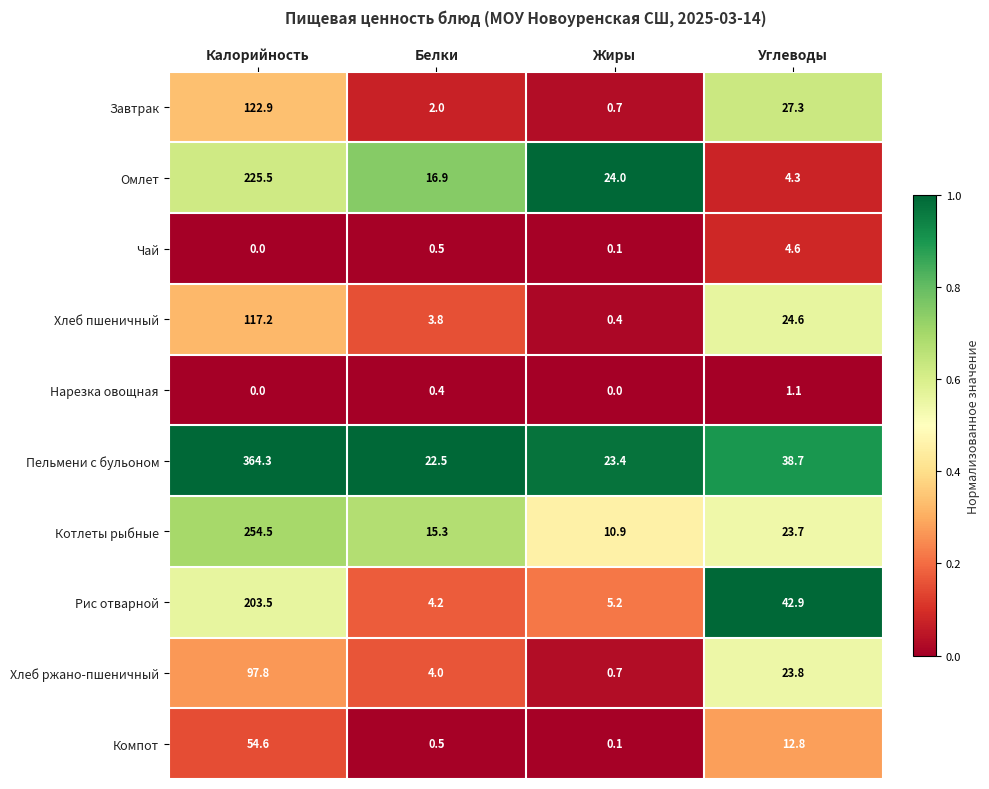

What is the approximate value of Пельмени с бульоном at Калорийность?

364.3